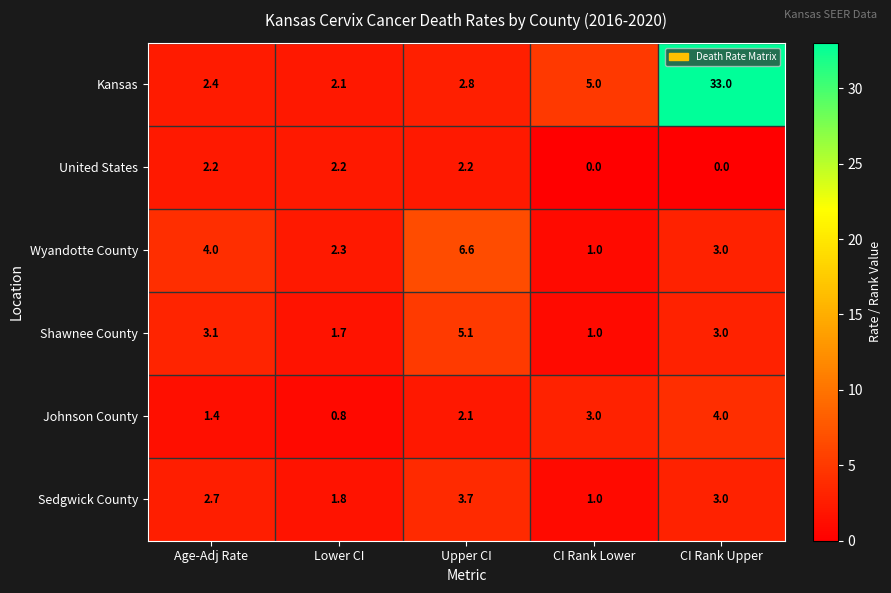

Reading left to right, transcribe all the data shown in this chart.

Kansas: Age-Adj Rate=2.4	Lower CI=2.1	Upper CI=2.8	CI Rank Lower=5.0	CI Rank Upper=33.0
United States: Age-Adj Rate=2.2	Lower CI=2.2	Upper CI=2.2	CI Rank Lower=0.0	CI Rank Upper=0.0
Wyandotte County: Age-Adj Rate=4.0	Lower CI=2.3	Upper CI=6.6	CI Rank Lower=1.0	CI Rank Upper=3.0
Shawnee County: Age-Adj Rate=3.1	Lower CI=1.7	Upper CI=5.1	CI Rank Lower=1.0	CI Rank Upper=3.0
Johnson County: Age-Adj Rate=1.4	Lower CI=0.8	Upper CI=2.1	CI Rank Lower=3.0	CI Rank Upper=4.0
Sedgwick County: Age-Adj Rate=2.7	Lower CI=1.8	Upper CI=3.7	CI Rank Lower=1.0	CI Rank Upper=3.0